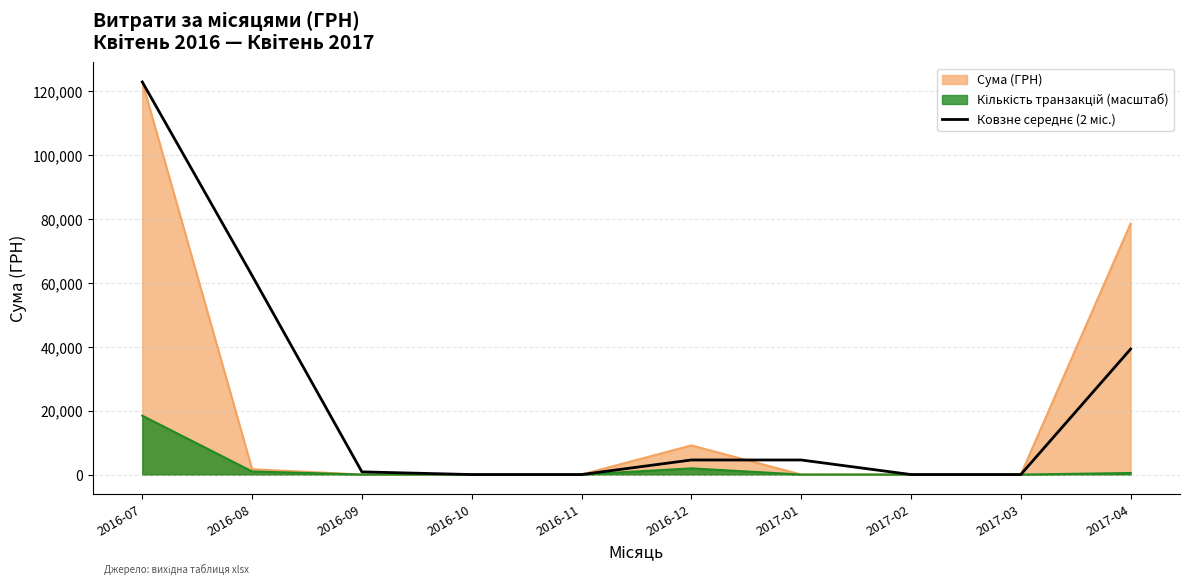

What is the average value?

23457.5